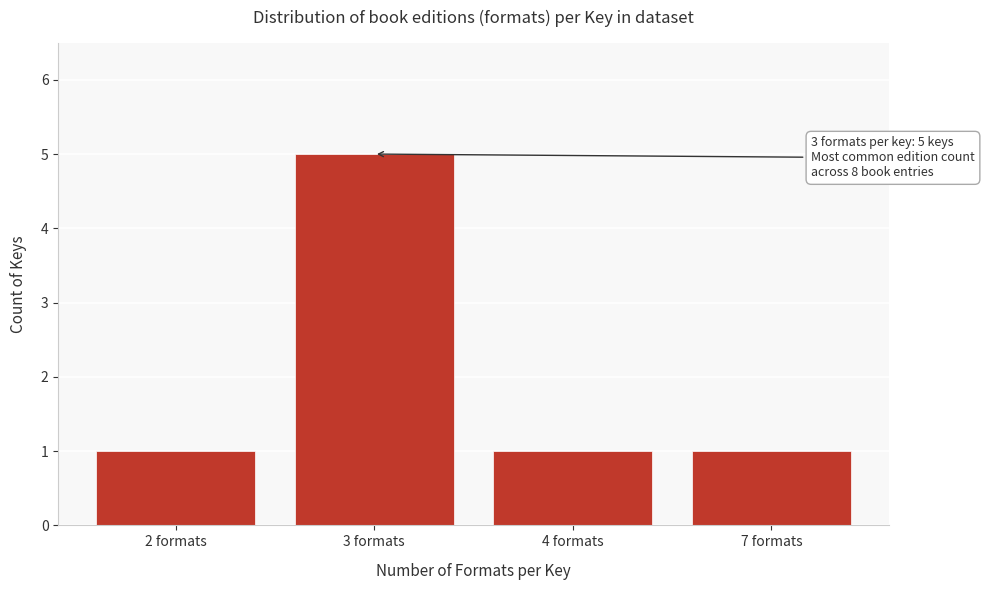

Reading left to right, list all the values displayed in this chart.

1	5	1	1